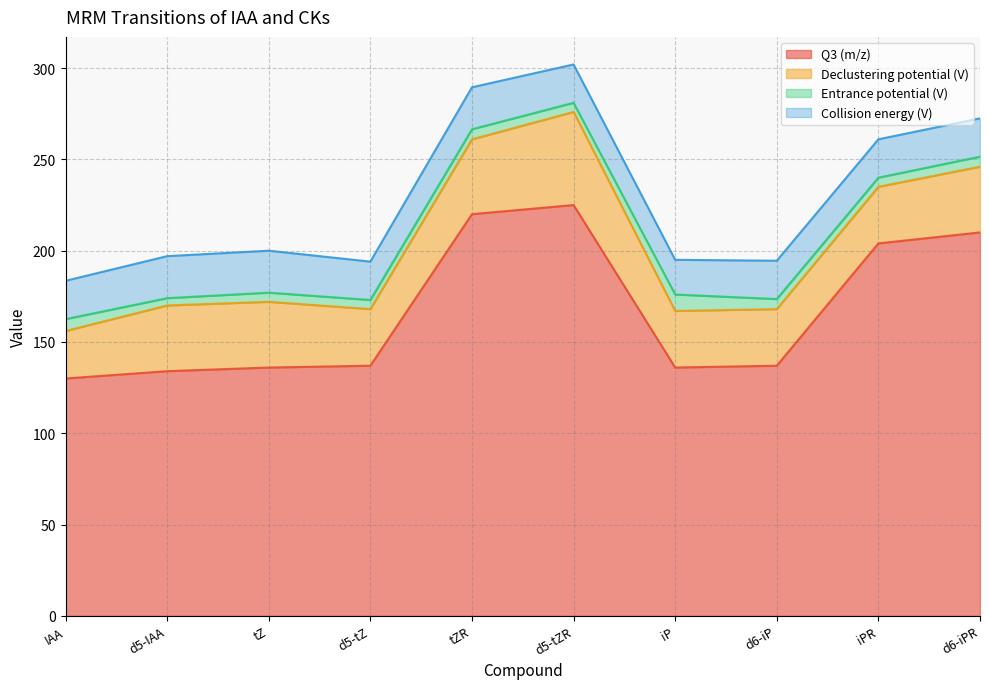

What is the sum of all Q3 (m/z) values?

1669.0